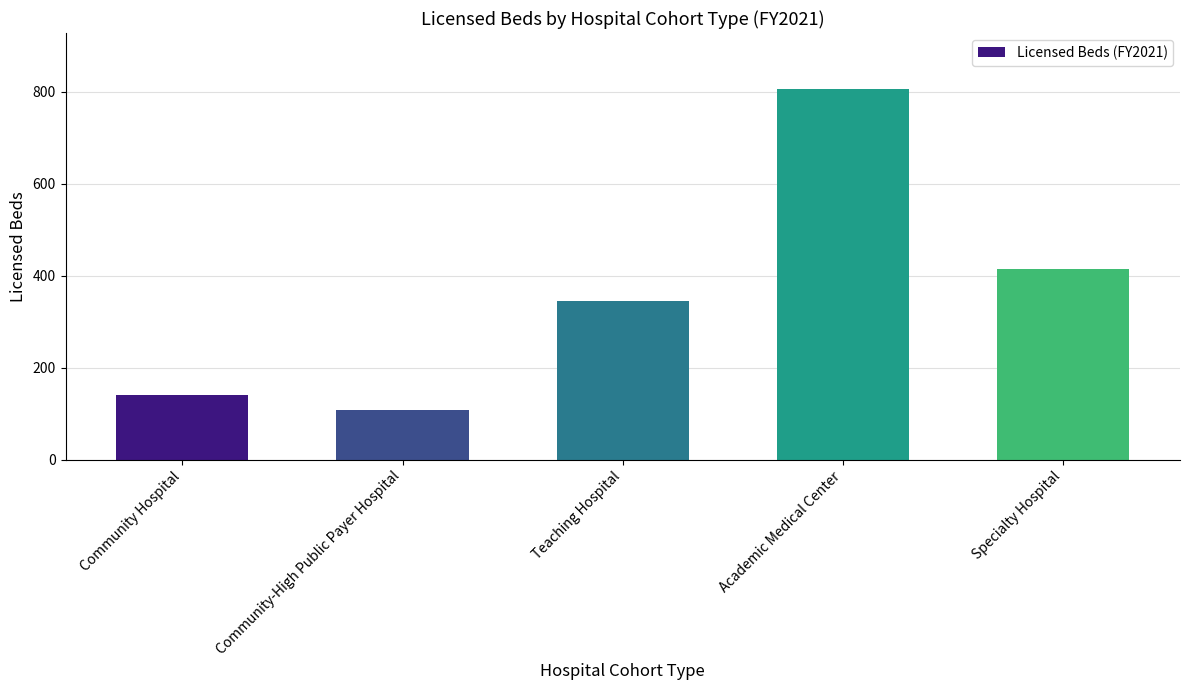

Rank the categories by value from lowest to highest.

Community-High Public Payer Hospital, Community Hospital, Teaching Hospital, Specialty Hospital, Academic Medical Center